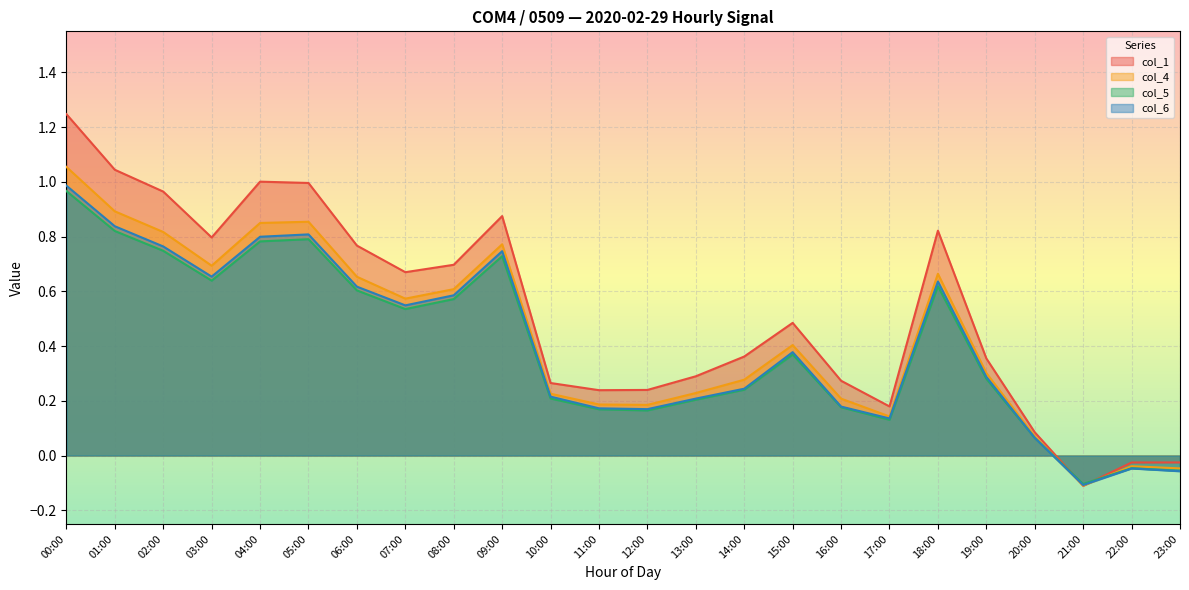

Rank the series at 09:00 from highest to lowest value.

col_1, col_4, col_6, col_5